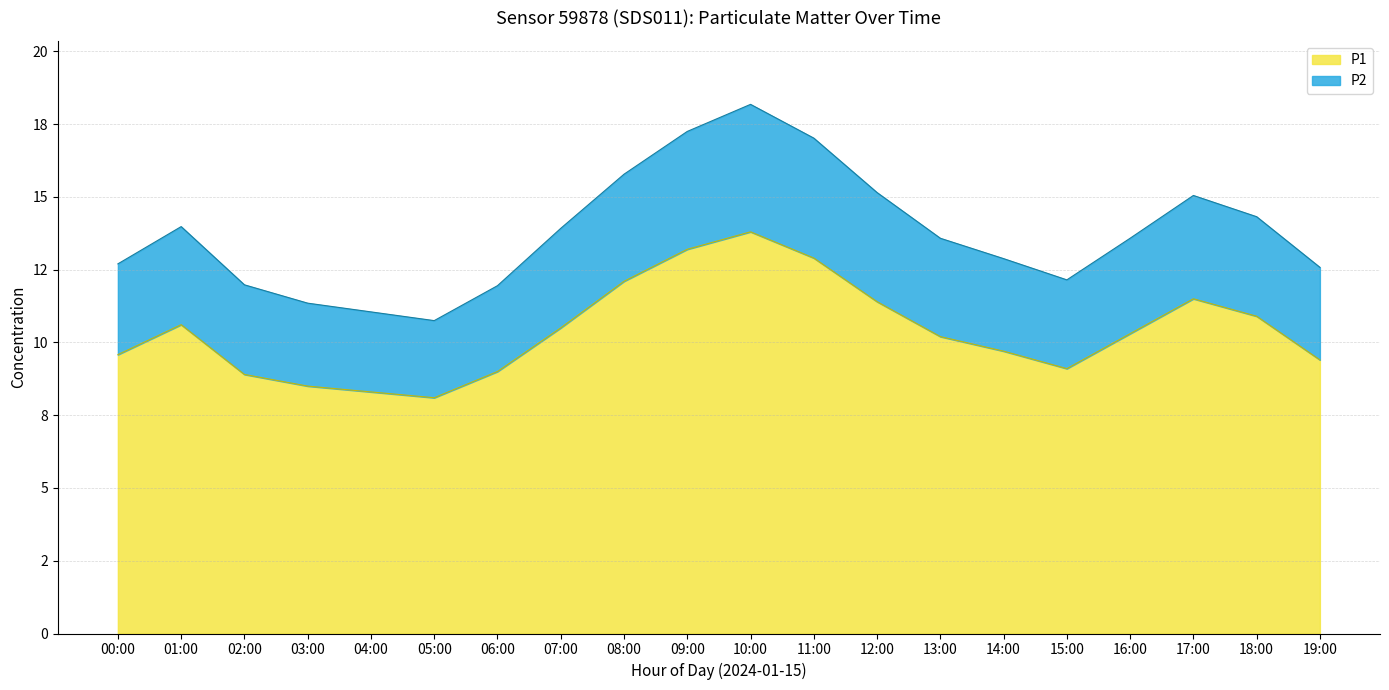

True or false: the data shows 13.9 at 07:00.

True